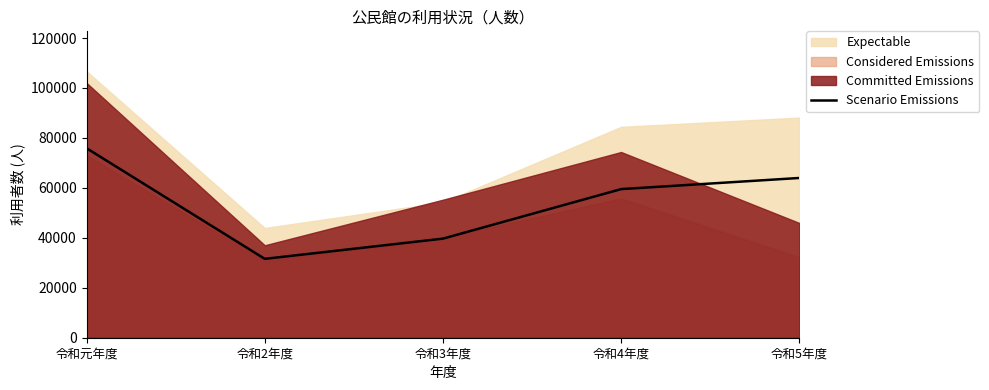

What is the sum of all values?

270596